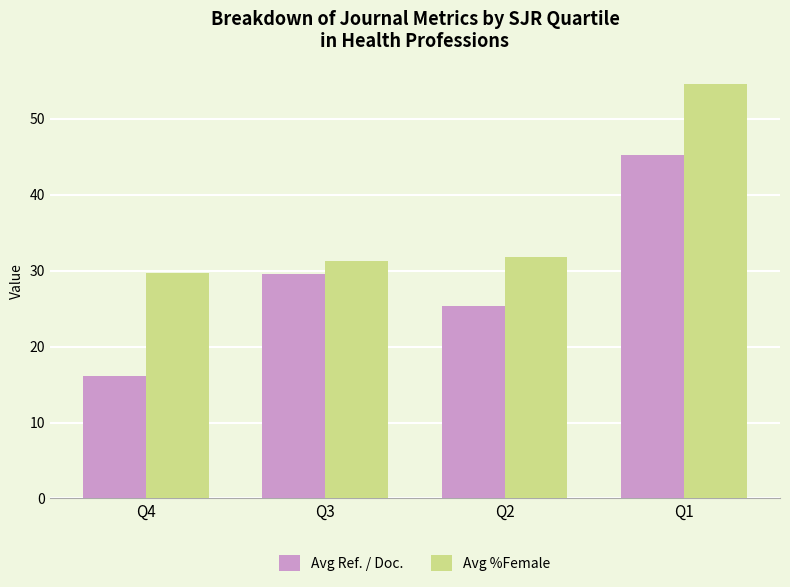

Reading left to right, transcribe all the data shown in this chart.

Avg Ref. / Doc.: Q4=16.2	Q3=29.5	Q2=25.3	Q1=45.3
Avg %Female: Q4=29.7	Q3=31.2	Q2=31.8	Q1=54.6